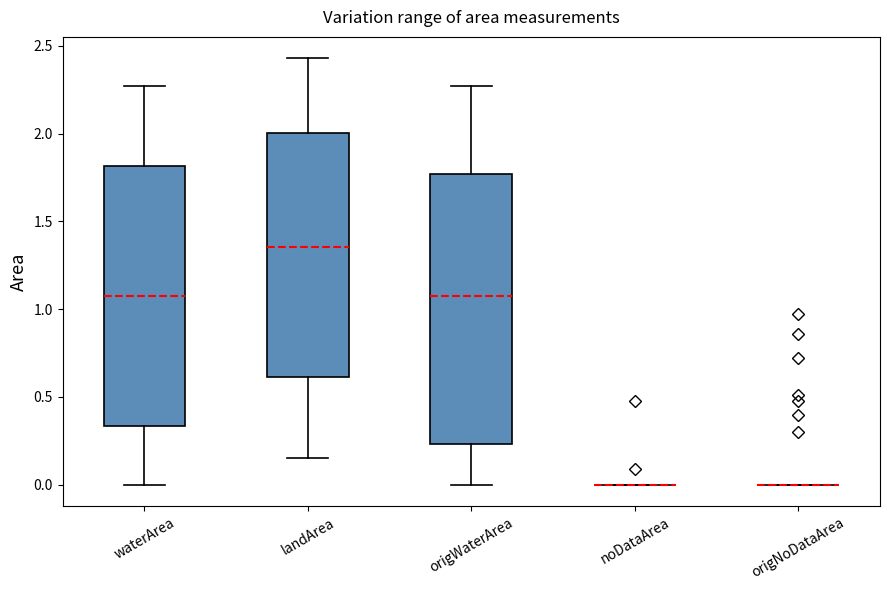

Reading left to right, transcribe this box plot: for each box, give where its median line is, the range the box spans, and where its two whiskers end, as read against the y-axis. The values are not printed on the chart, so give them approximately, as read against the axis.

waterArea: median 1.10, box 0.35 to 1.80, whiskers 0.00 to 2.25
landArea: median 1.35, box 0.60 to 2.00, whiskers 0.15 to 2.45
origWaterArea: median 1.10, box 0.25 to 1.75, whiskers 0.00 to 2.25
noDataArea: box collapsed to a line at 0.00, whiskers 0.00 to 0.00
origNoDataArea: box collapsed to a line at 0.00, whiskers 0.00 to 0.00